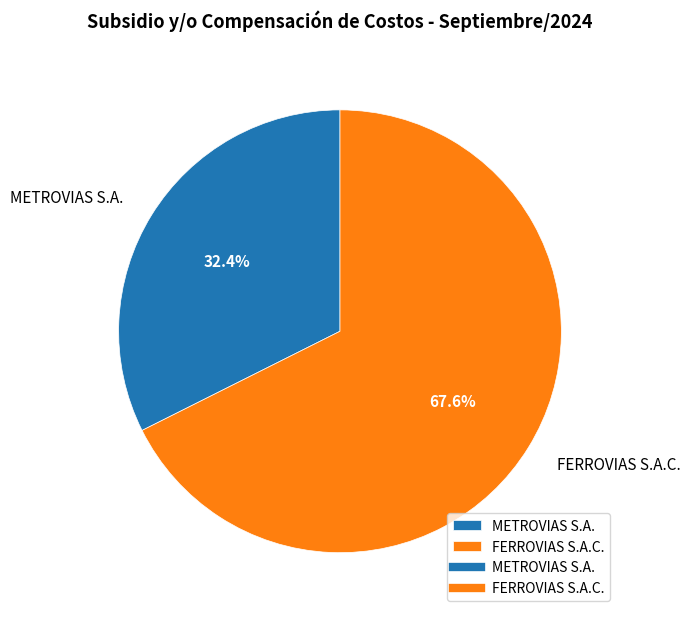

The FERROVIAS S.A.C. slice represents 77% of the pie. True or false?

False